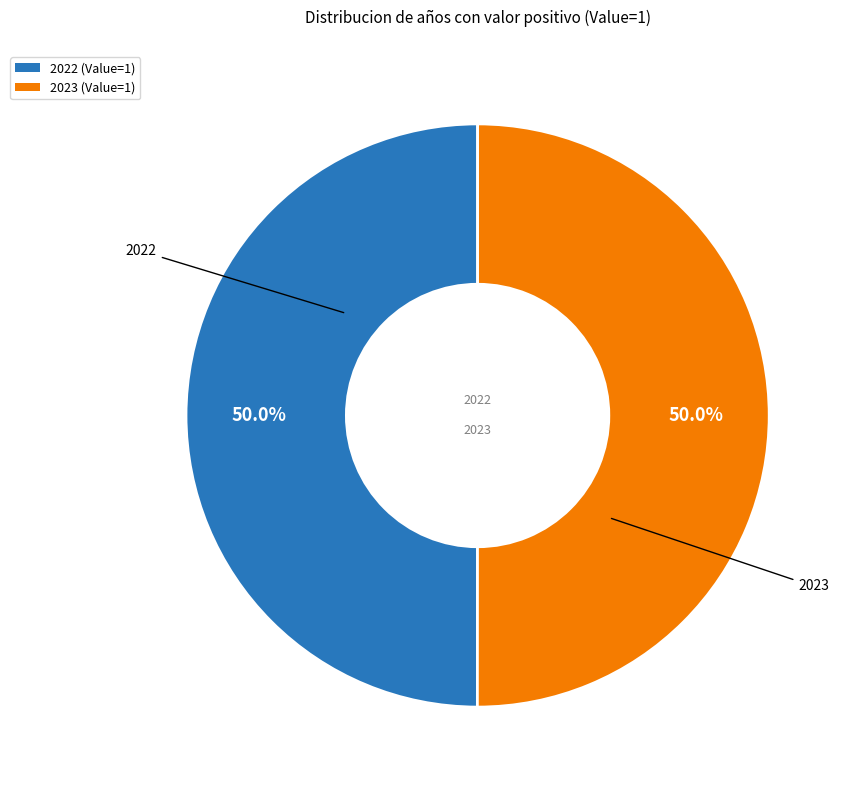

To the nearest percent, what percentage of the pie is 2023?

50%